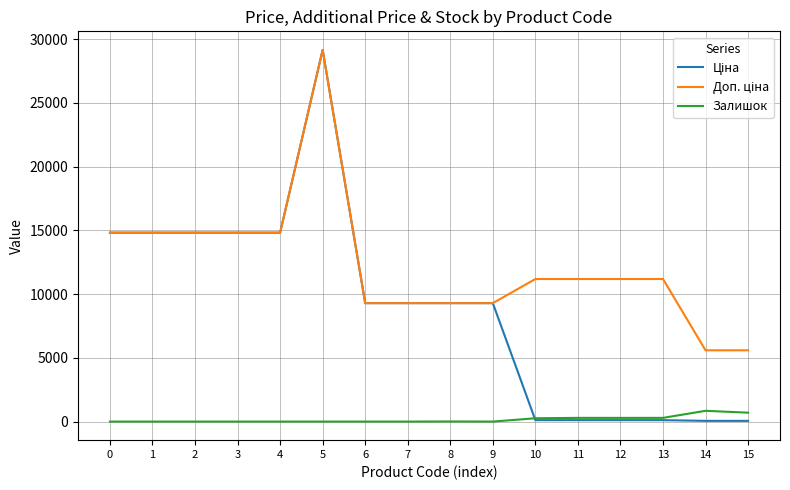

At which category is the sum across all series the highest?

5